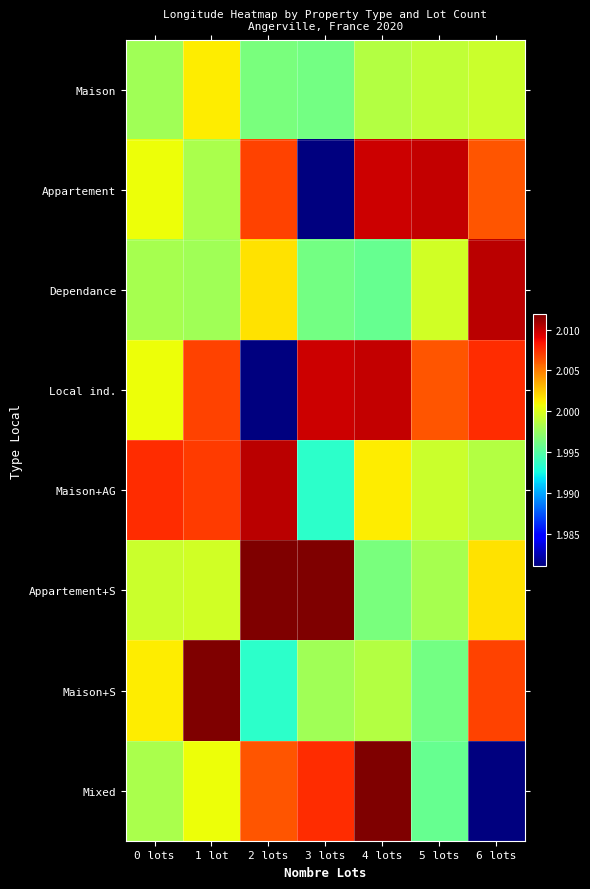

Which series has the widest spread of values?

Mixed